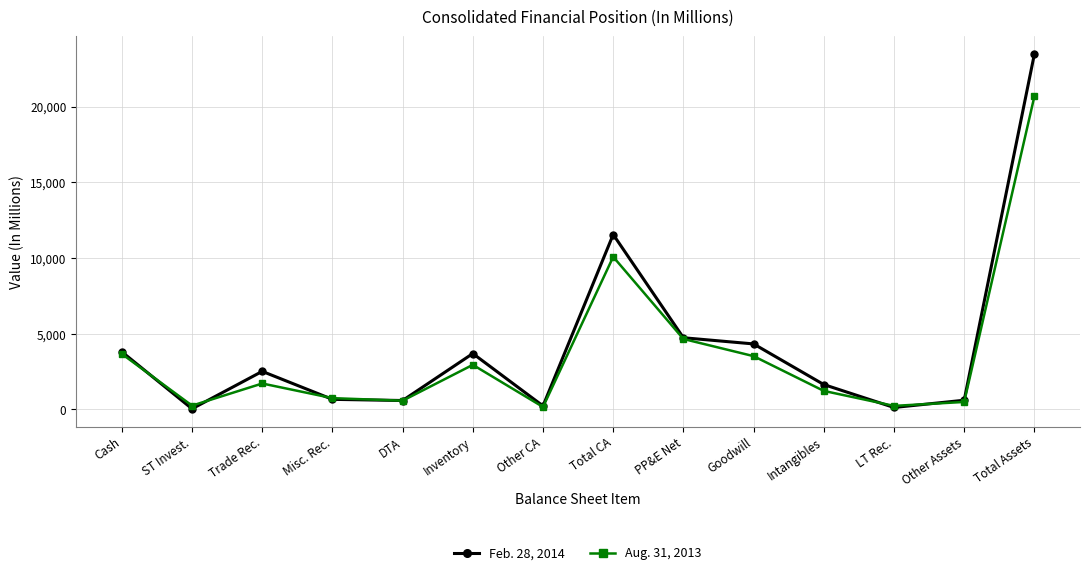

At which category does Aug. 31, 2013 reach its first local peak?

Trade Rec.